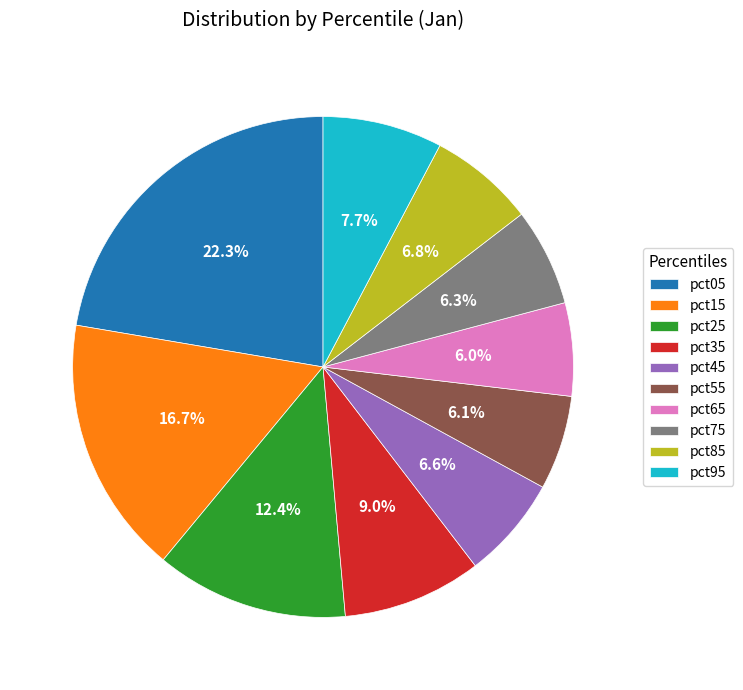

True or false: pct05 accounts for 33% of the total.

False